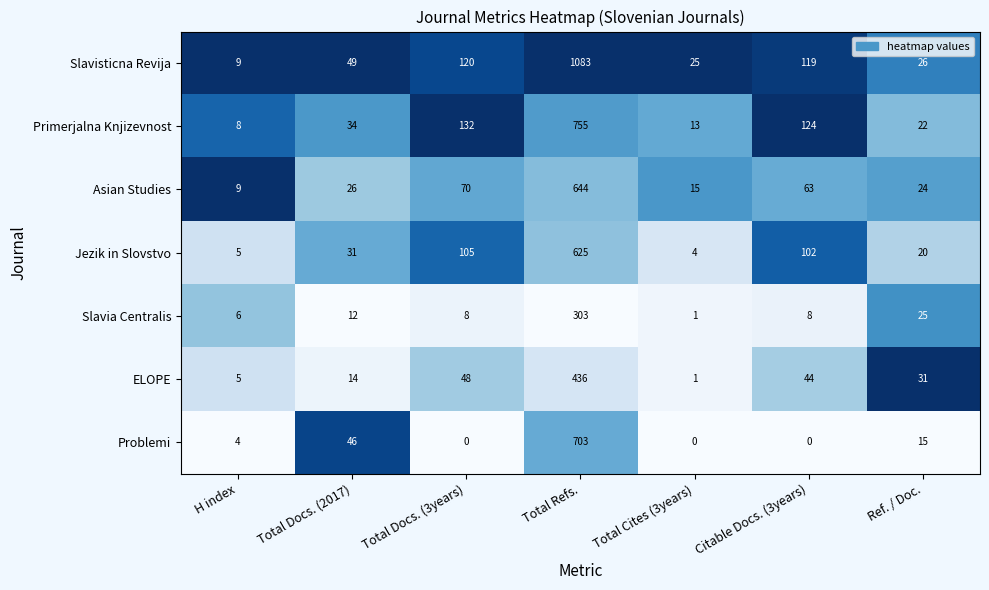

At how many categories does at least one series exceed 0?

7